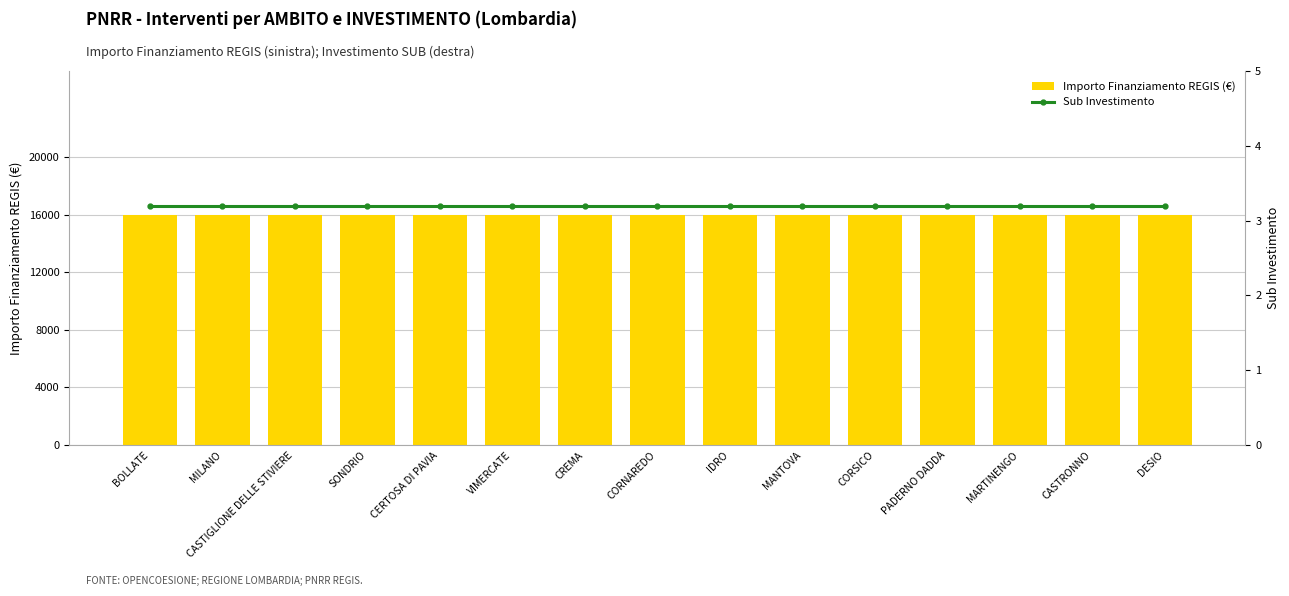

What value does the Sub Investimento series have at DESIO?

3.2